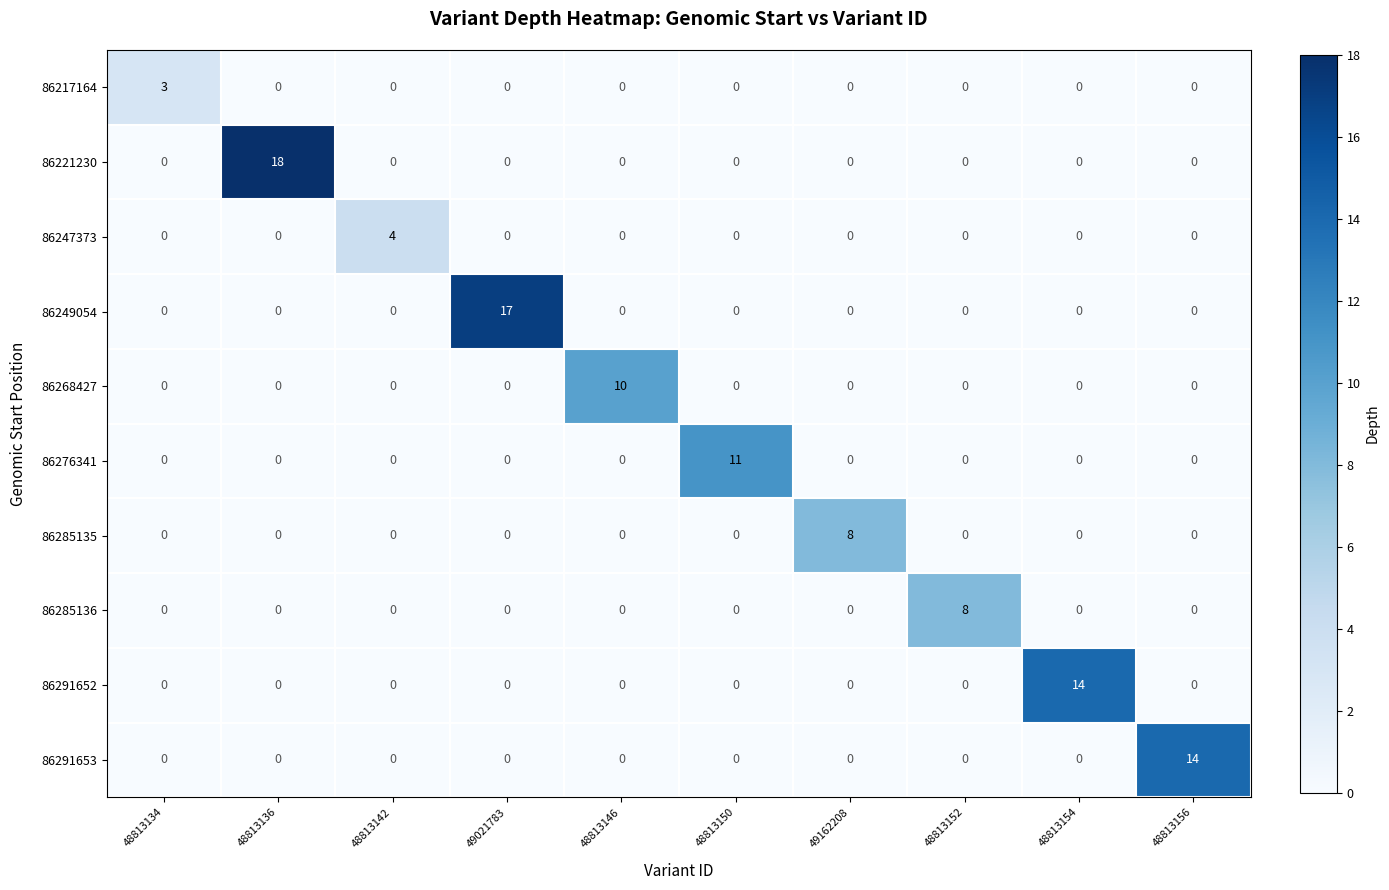

Is it true that 86221230 equals -10 at 48813152?

False